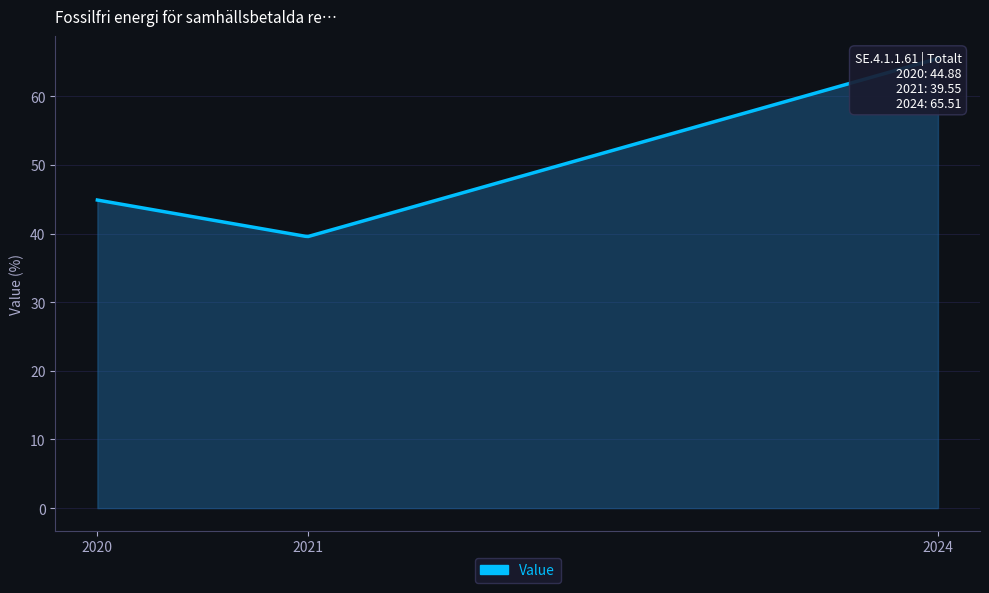

Does the chart have visible grid lines?

Yes